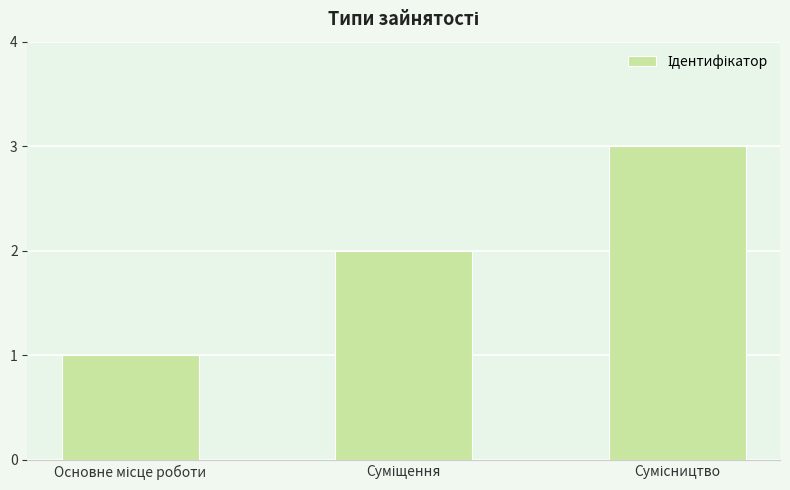

What is the greatest value displayed?

3